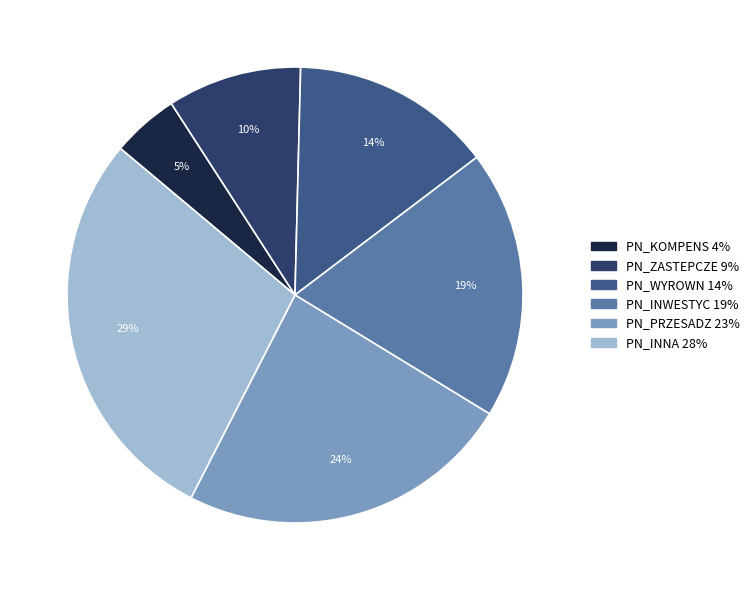

What percentage is the PN_ZASTEPCZE slice, to the nearest percent?

10%